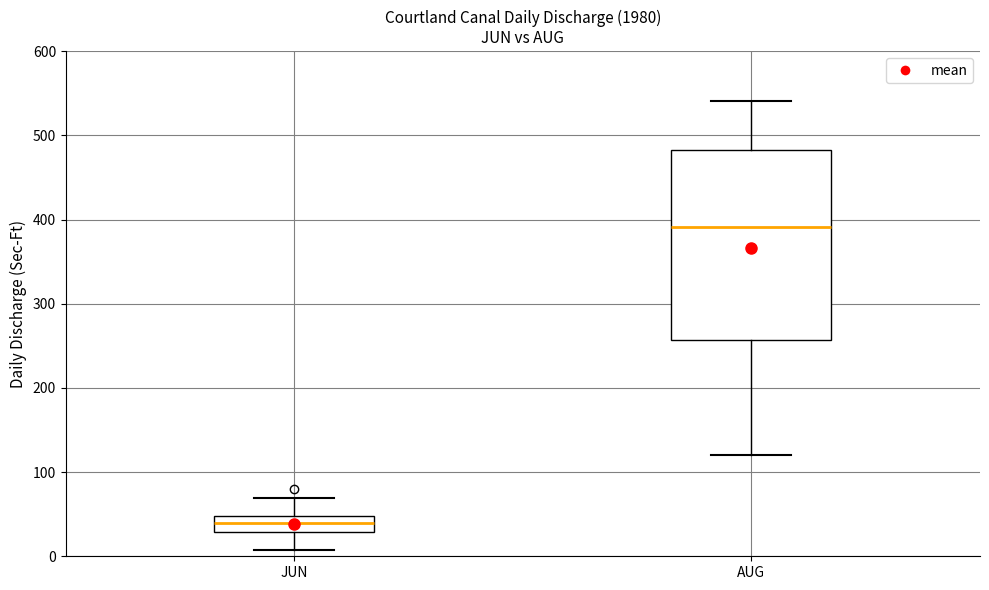

Which box's median line is the highest?

AUG